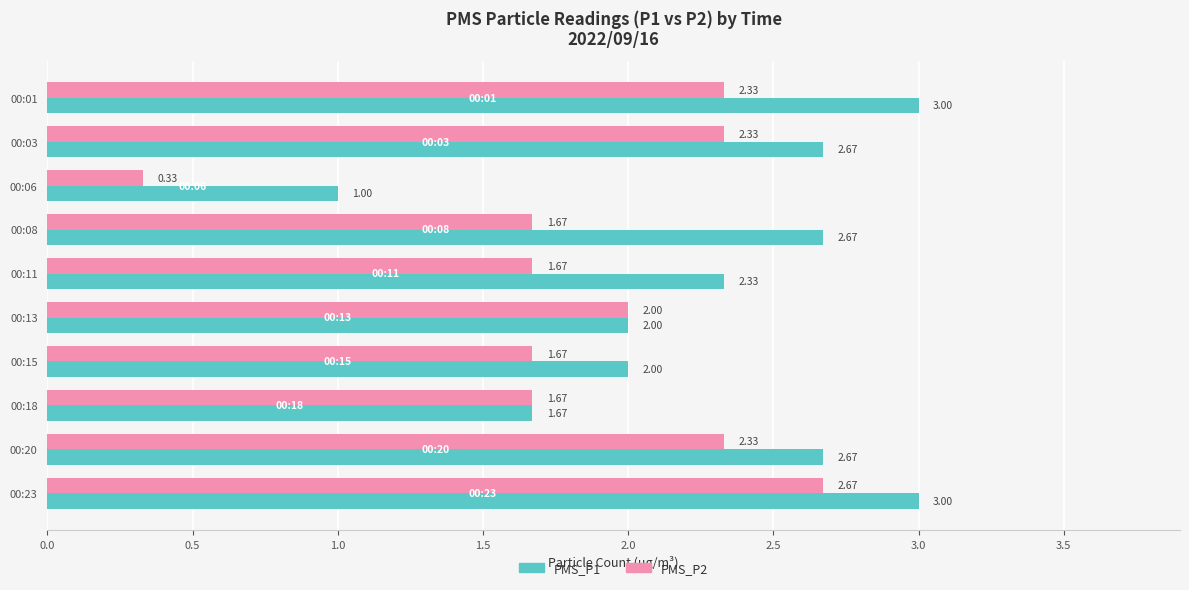

What is the total value across all series at 00:23?

5.7